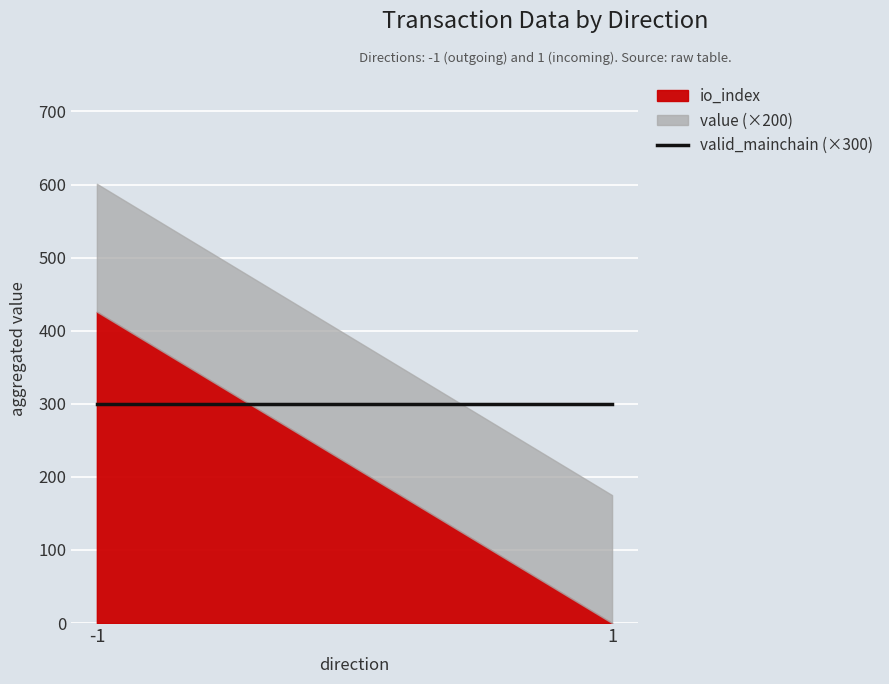

What is the highest value of the io_index series?

426.0